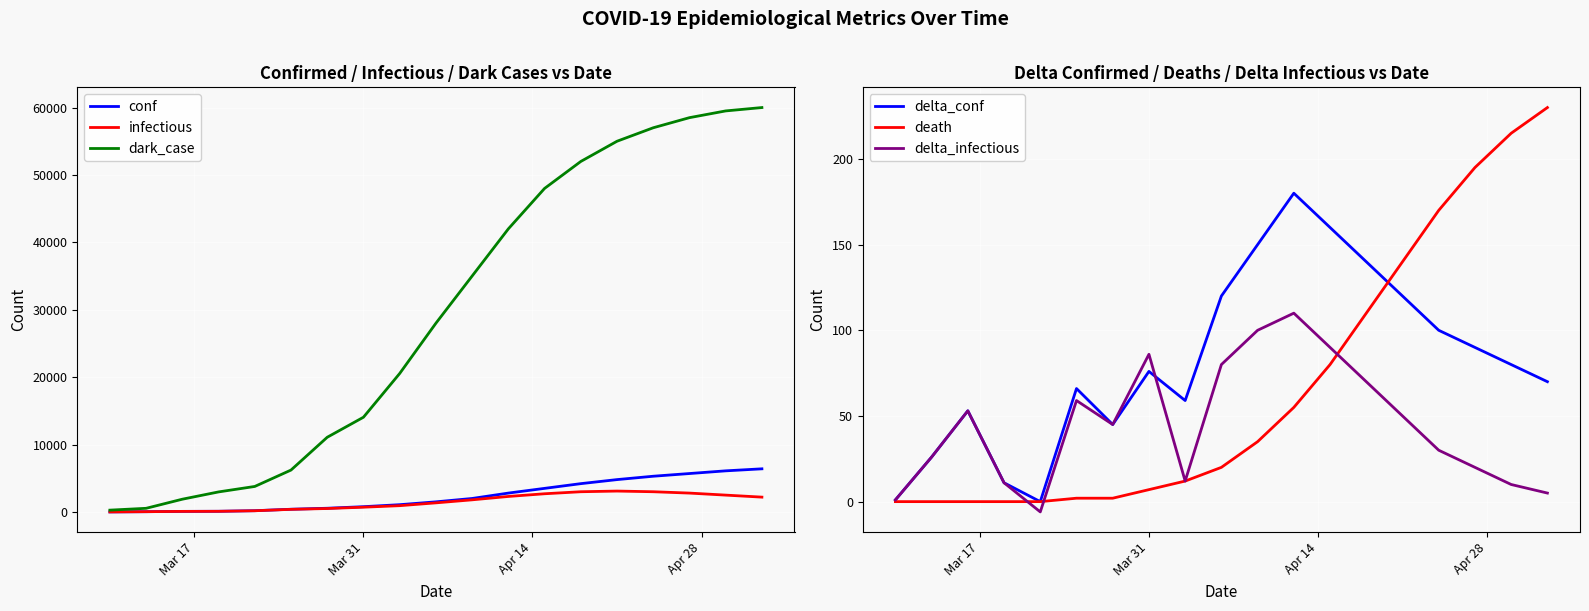

How many lines are shown in the chart?

6